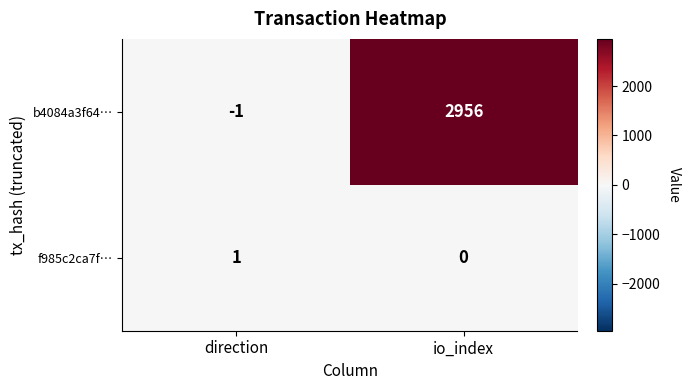

Count the number of categories in the chart.

2